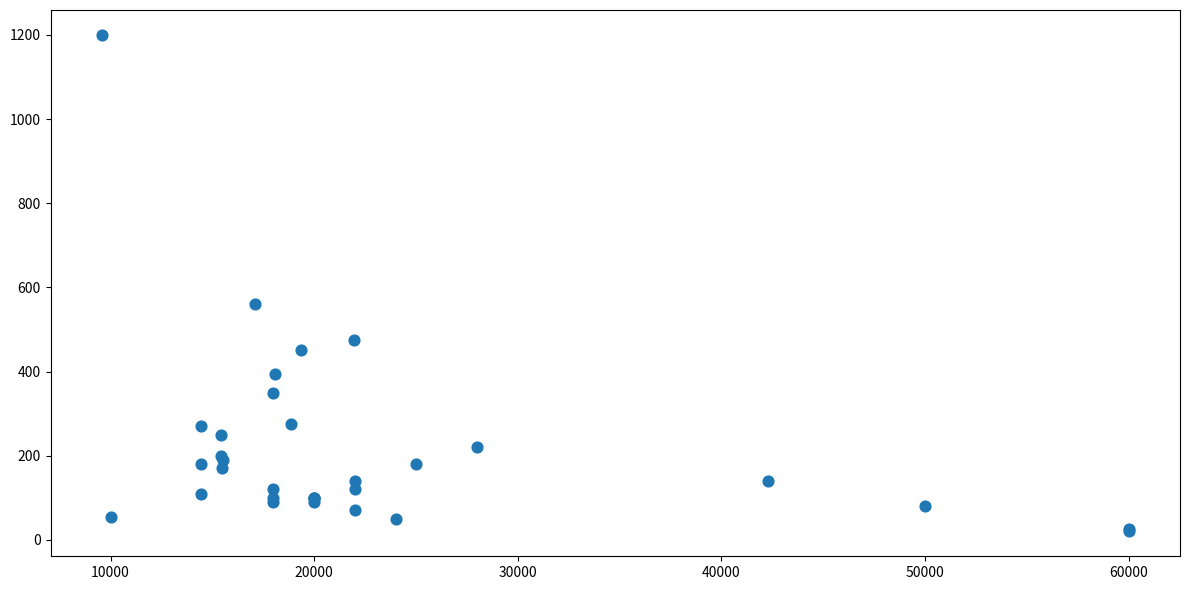

What Y value in the scatter plot is closest to 610?

560